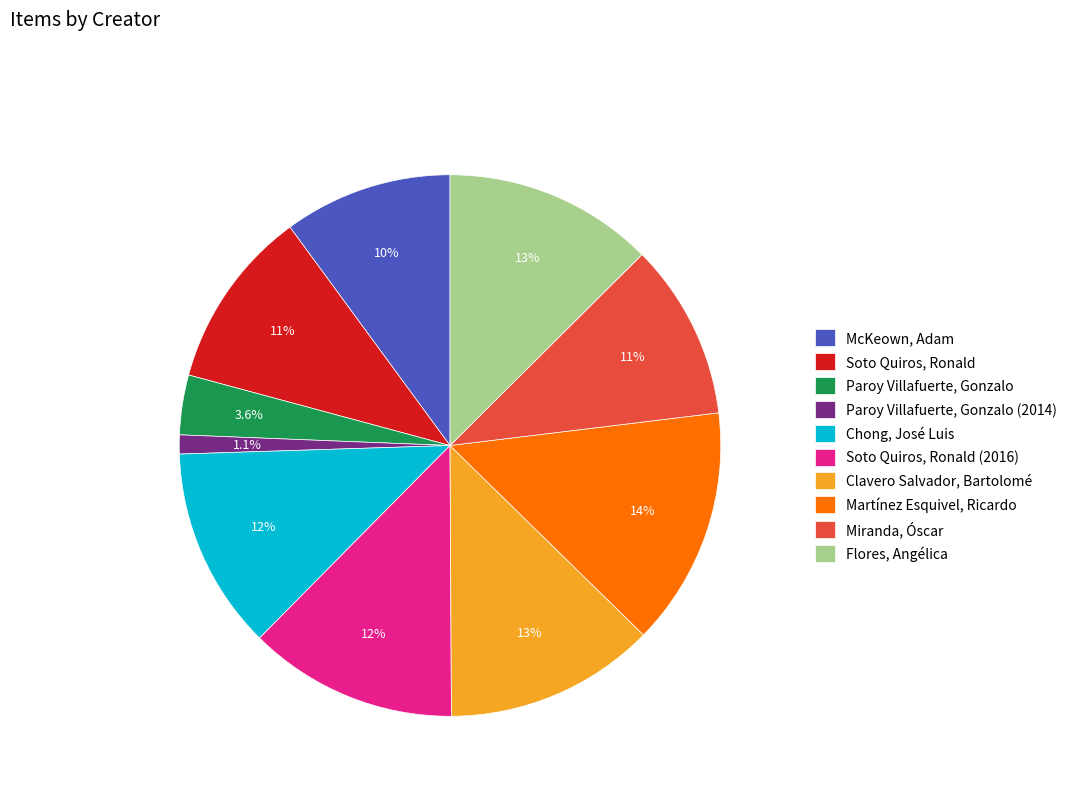

Is it true that Chong, José Luis is 12% of the pie?

True